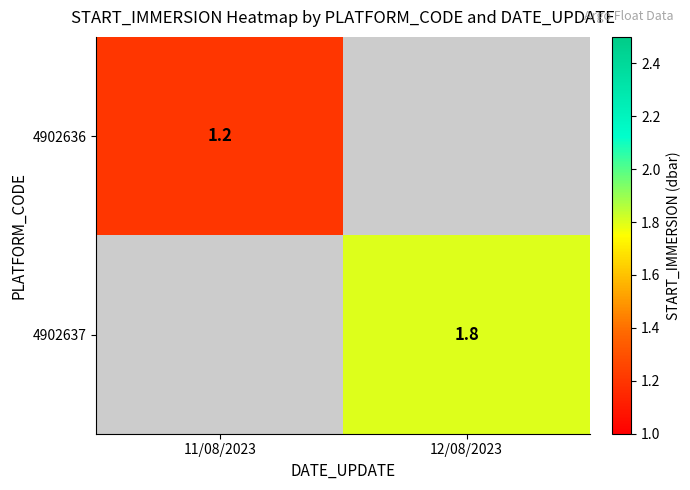

True or false: 4902636 has a value of 0.7 at 11/08/2023.

False